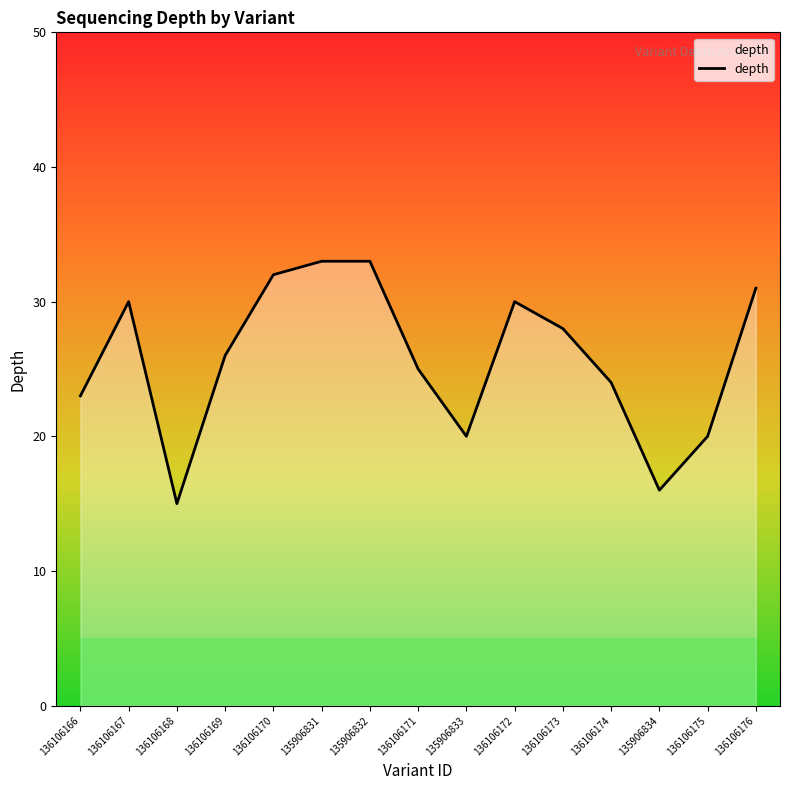

Read the value at 136106169.

26